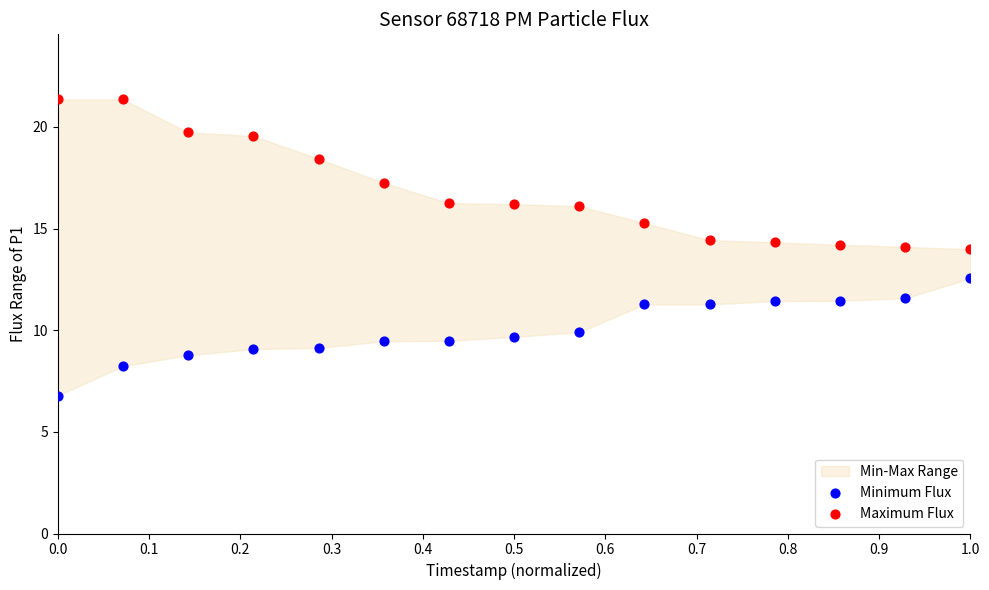

Across all data points, what is the range of X values (max minus min)?

1.0